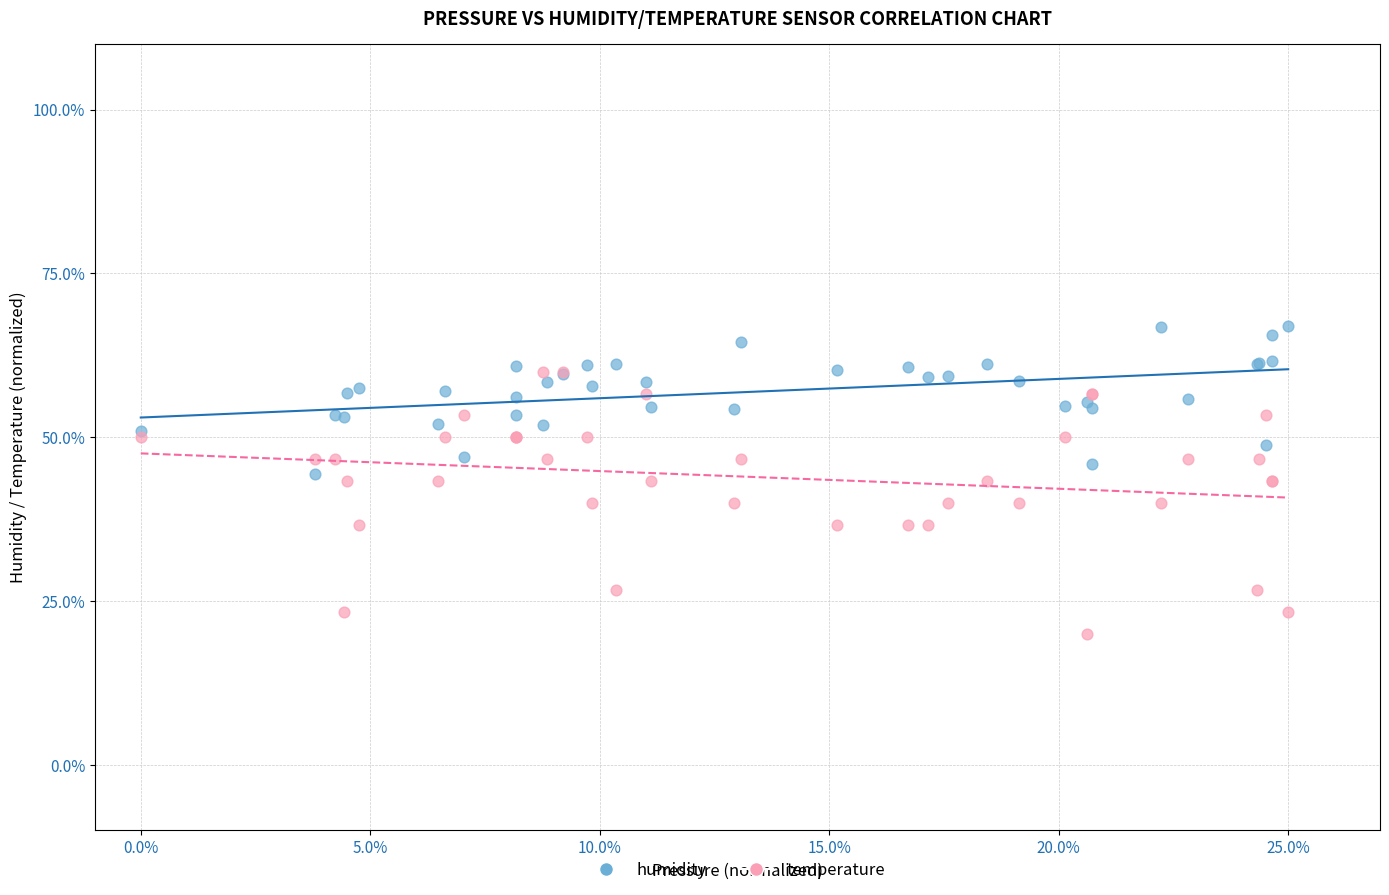

Which series contains the highest Y value?

humidity